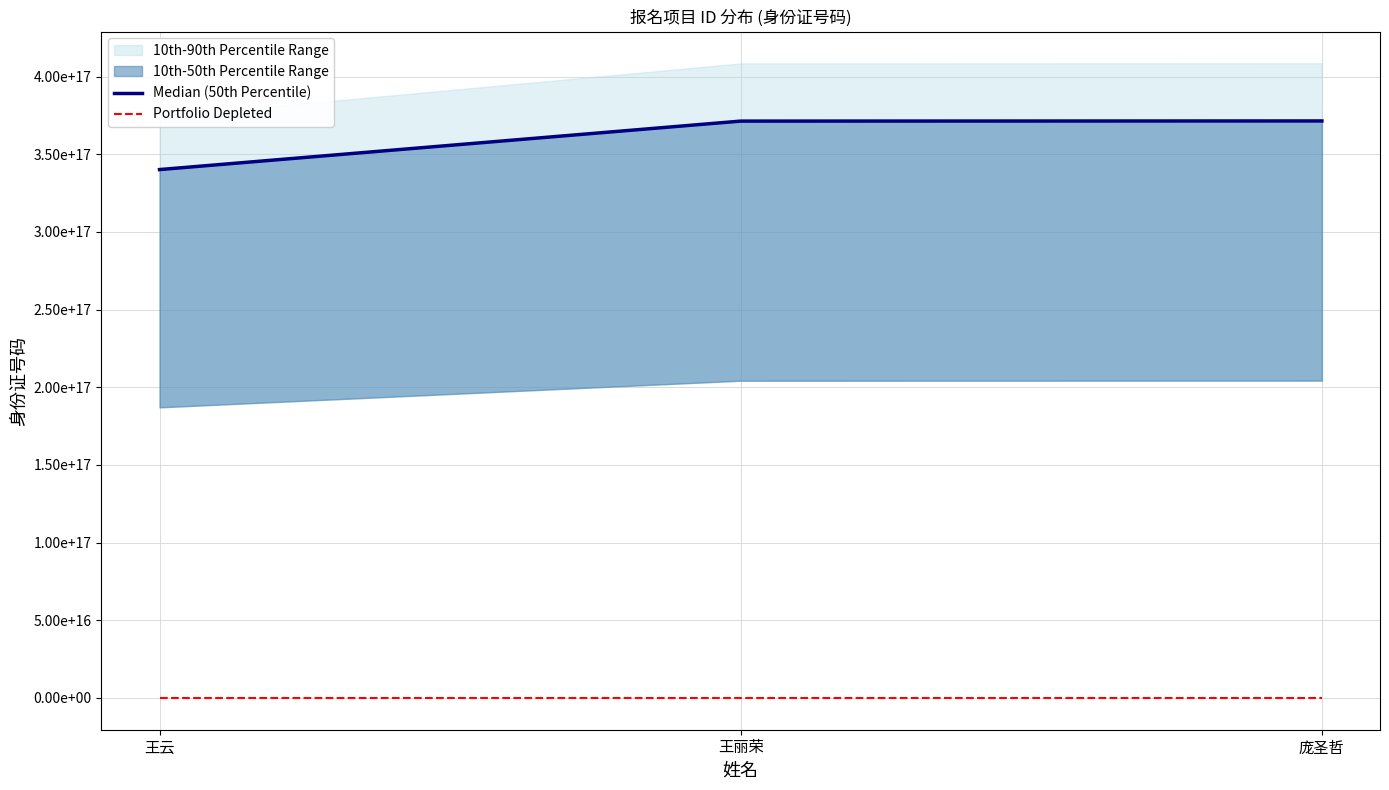

Is the value of Median (50th Percentile) at 庞圣哲 greater than the value of Portfolio Depleted at 庞圣哲?

Yes